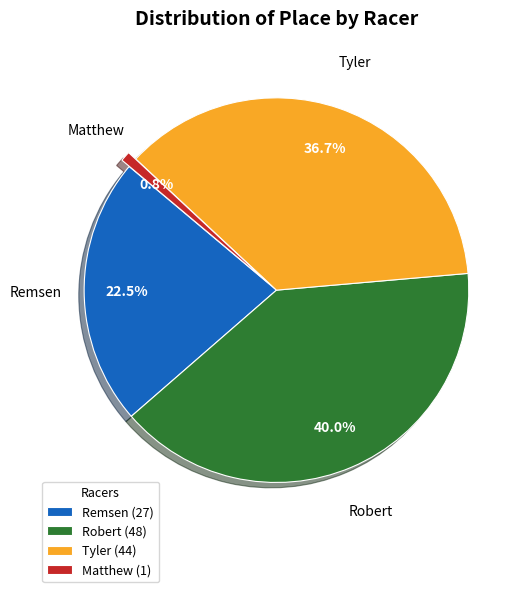

Is there a majority slice in this chart?

No